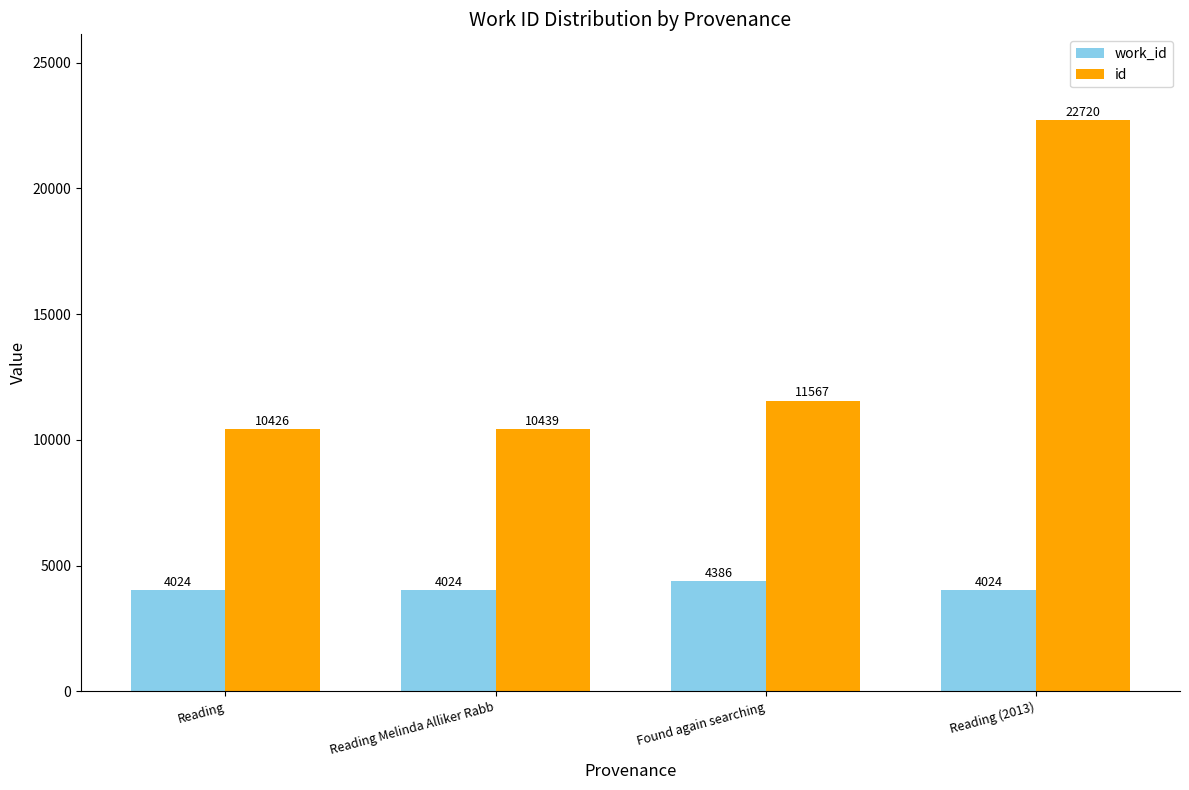

Where is id nearest to the value 16573?

Found again searching